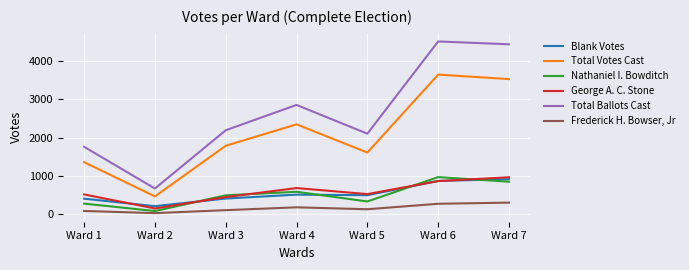

Which series changed the most between Ward 2 and Ward 7?

Total Ballots Cast